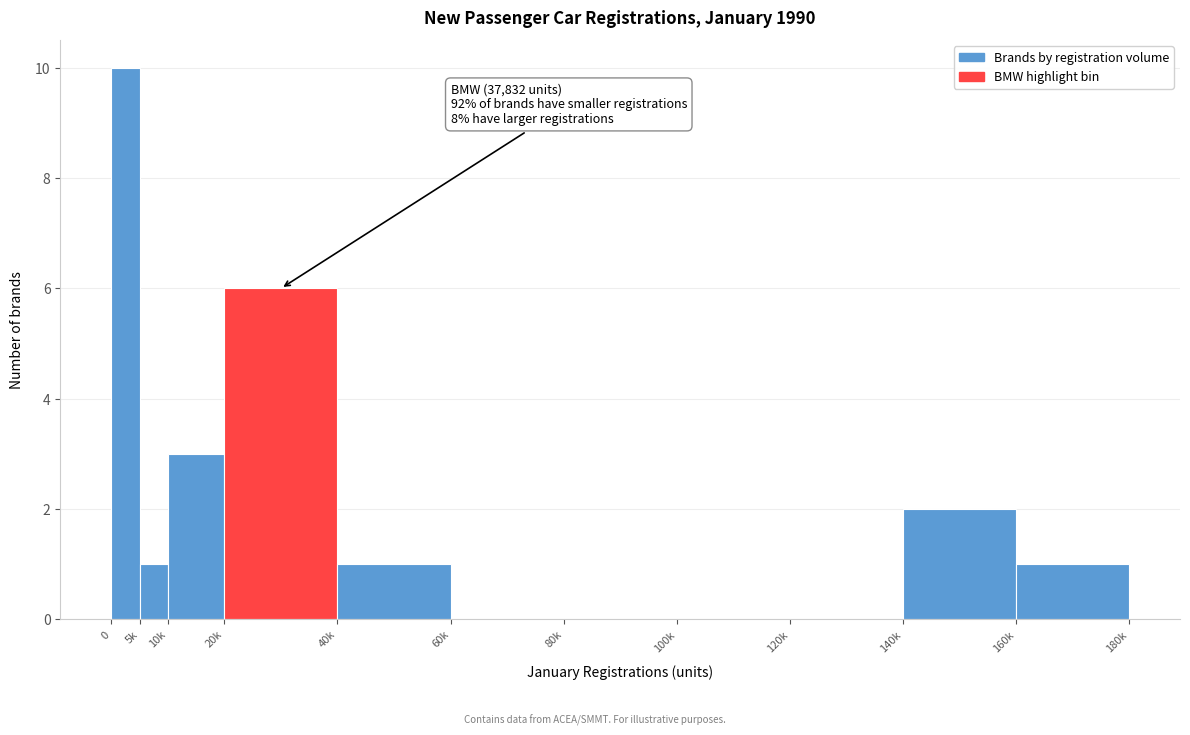

Reading left to right, transcribe all the data shown in this chart.

0=10	5k=1	10k=3	20k=6	40k=1	60k=0	80k=0	100k=0	120k=0	140k=2	160k=1